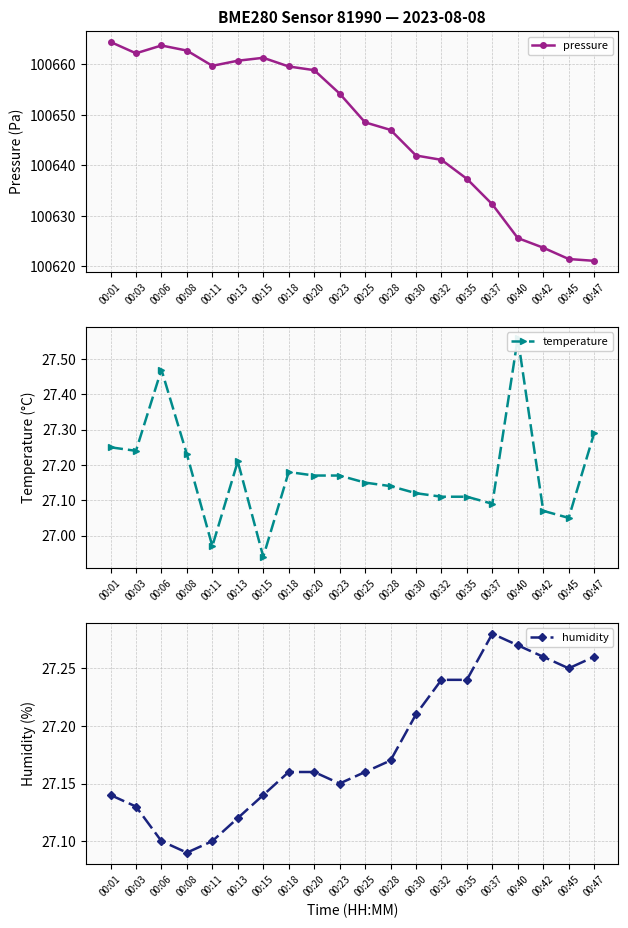

True or false: humidity and temperature cross at least once.

True